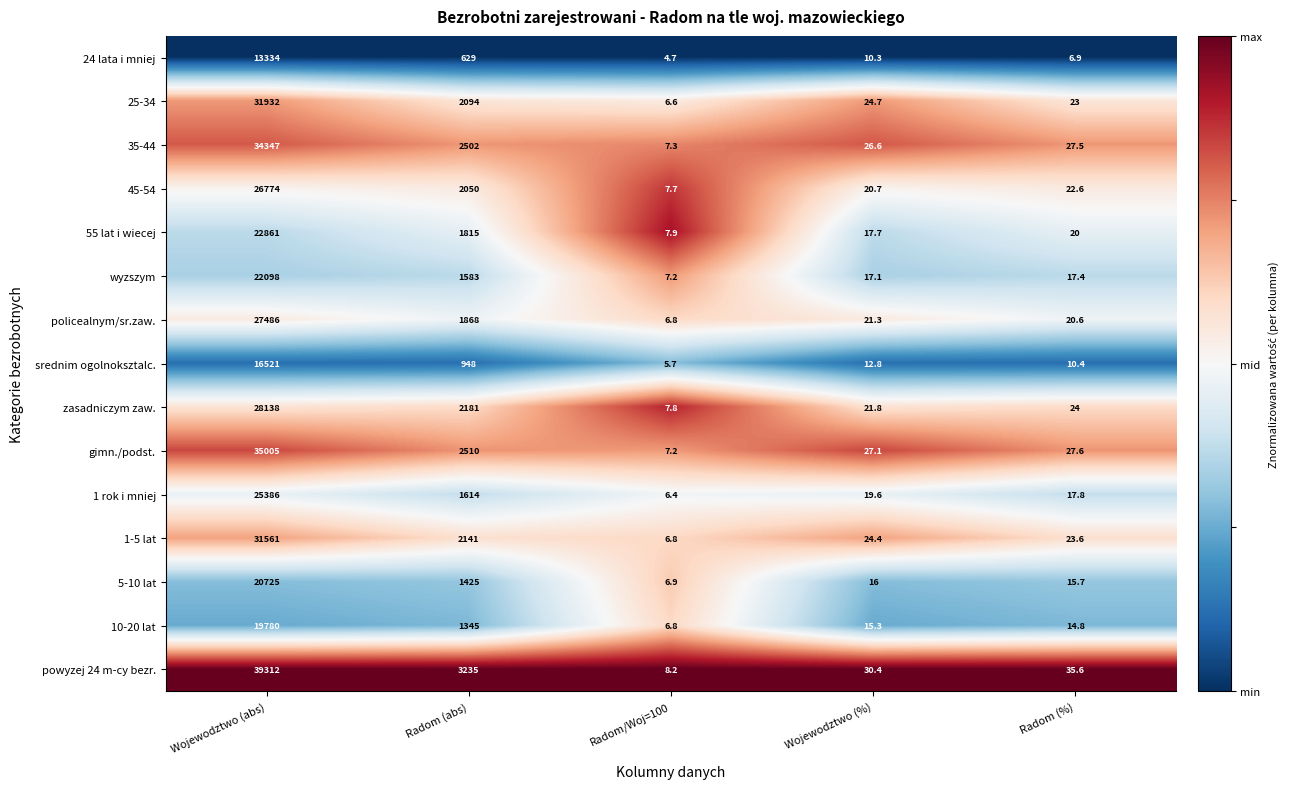

Which series has the largest total across all categories?

powyzej 24 m-cy bezr.